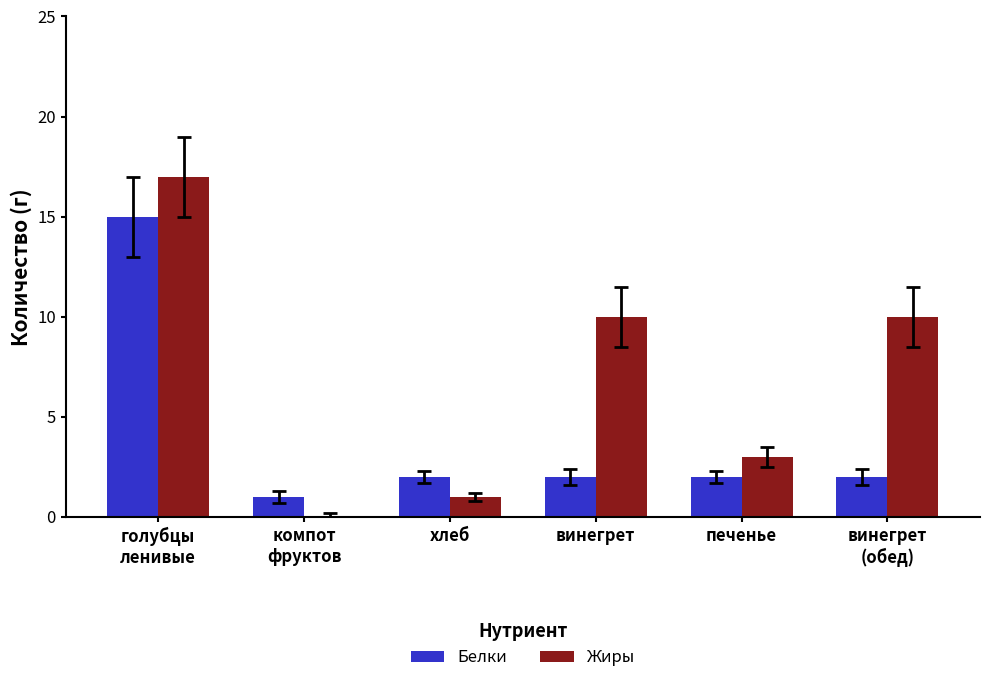

What is the total value across all series at хлеб?

3